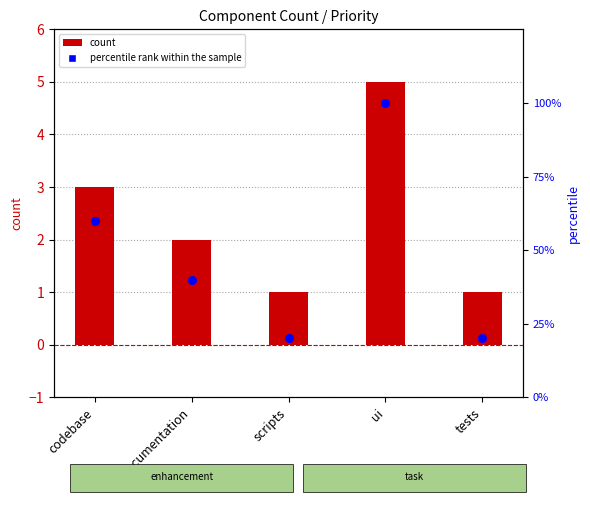

At how many categories does at least one series exceed 1?

5